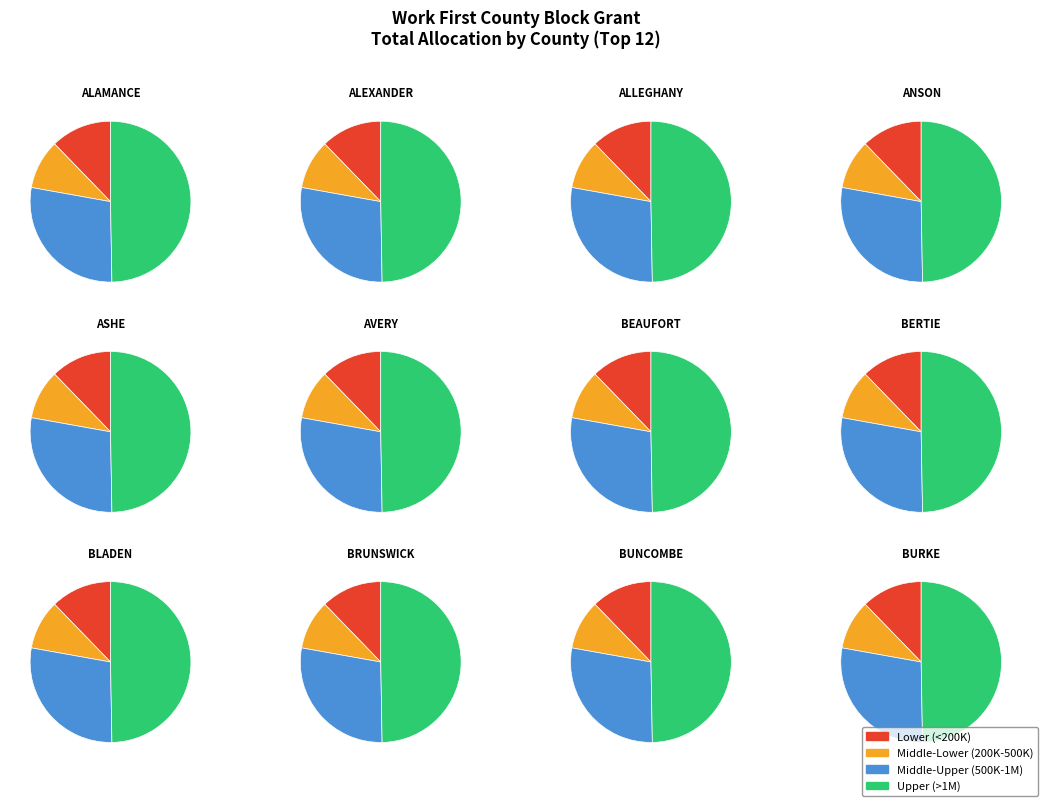

How much of the chart is everything except BRUNSWICK?

92.7%